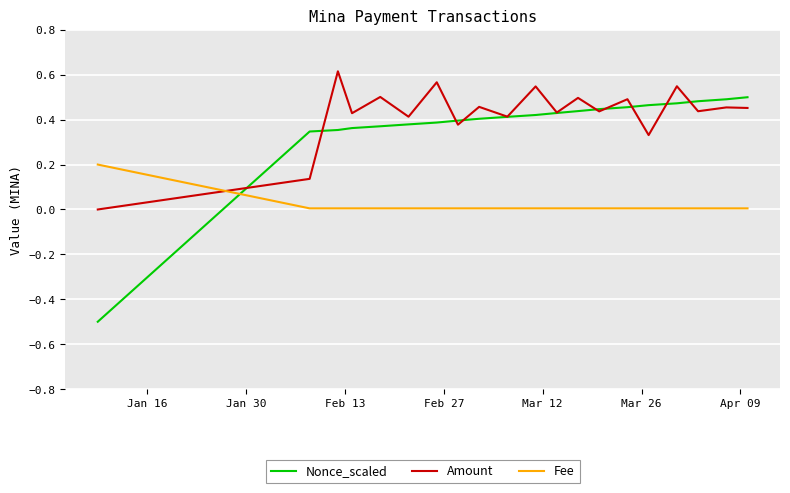

True or false: Fee and Amount cross at least once.

True